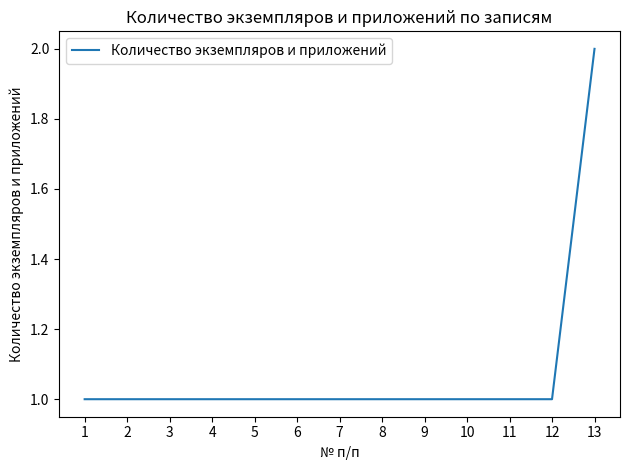

How many series are shown in this chart?

1